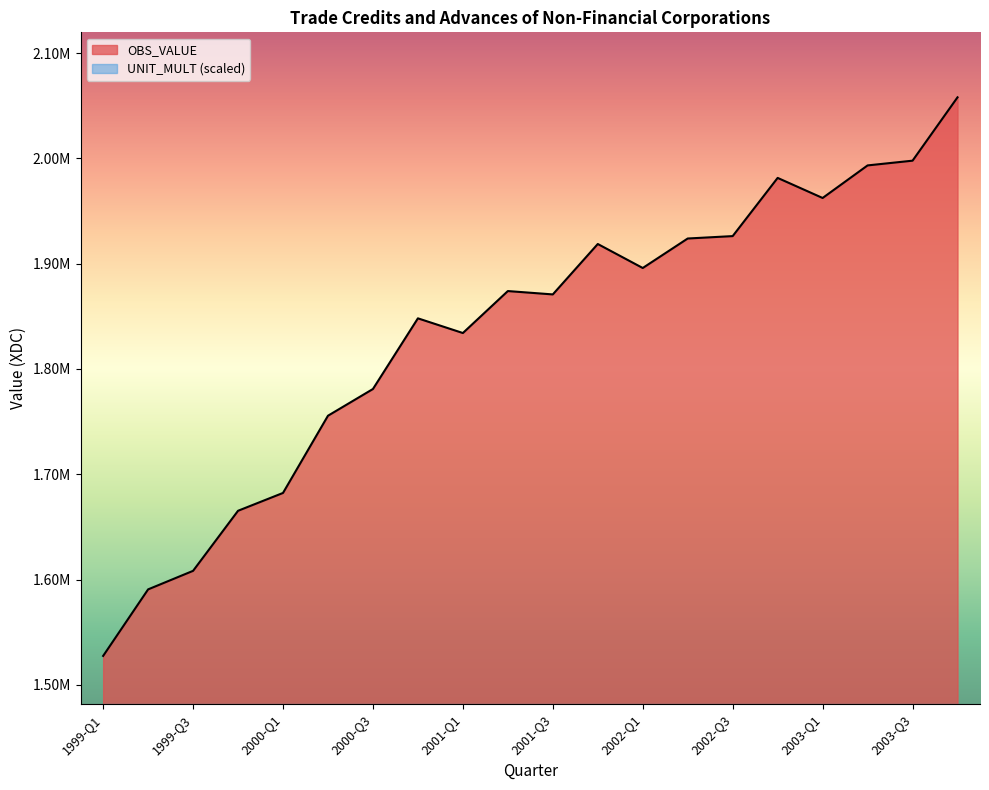

What position from the right is 2001-Q3?

10